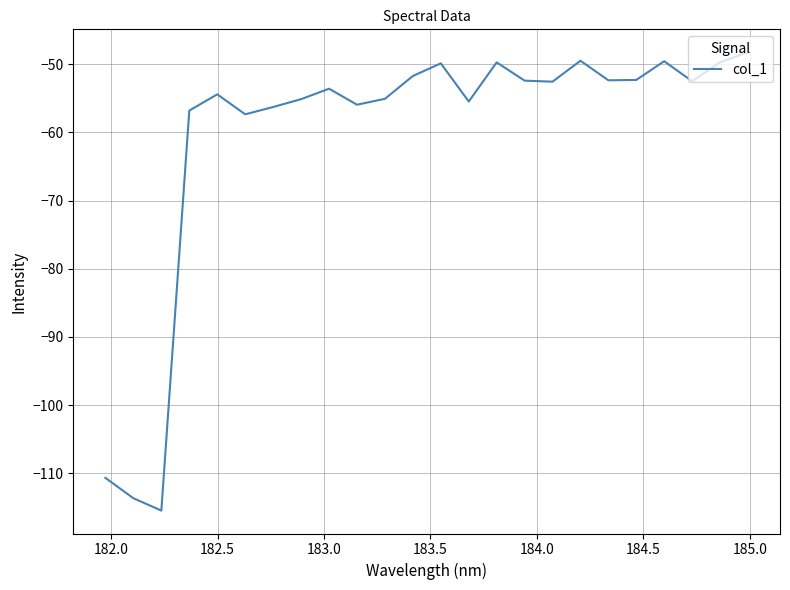

What is the difference between the maximum and minimum values?

67.2